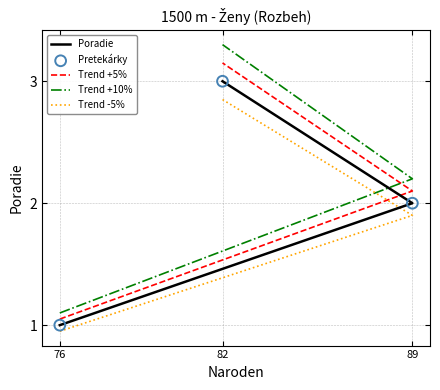

Which series has the widest spread of Y values?

Trend +10%